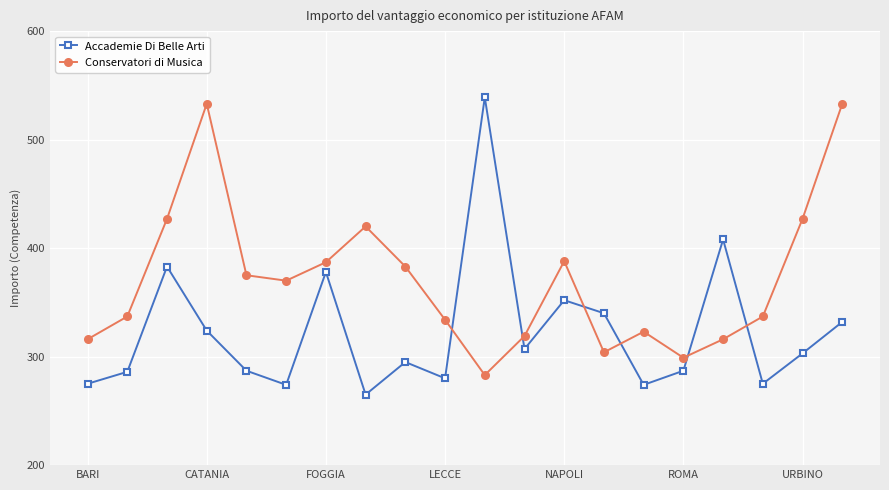

What is the difference between the second highest and minimum values in the Conservatori di Musica series?

250